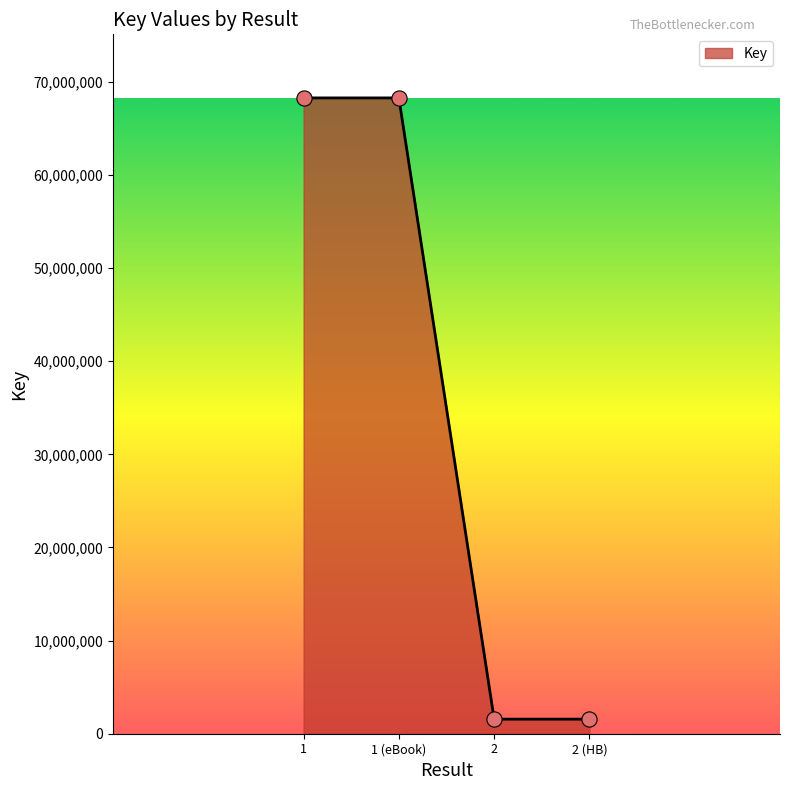

What is the ratio of the value at 1 to the value at 2 (HB)?

43.6